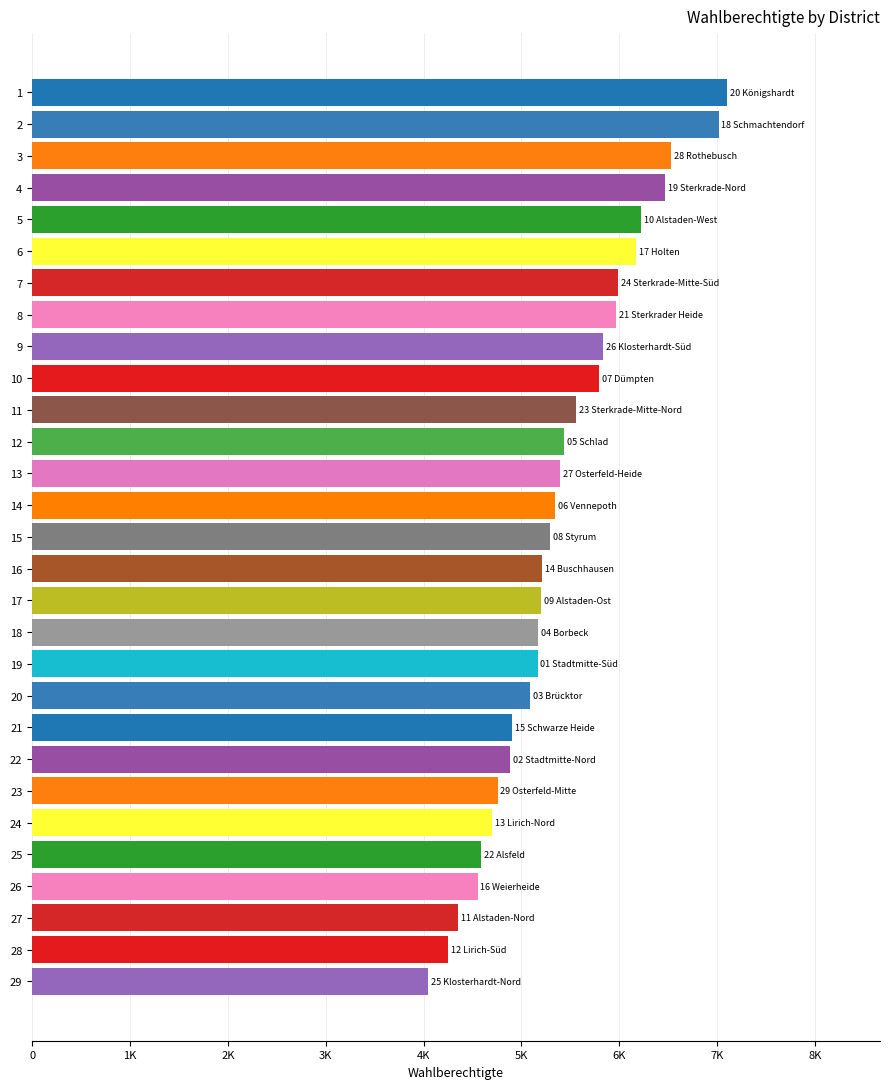

True or false: the data shows 8262 at 22.

False